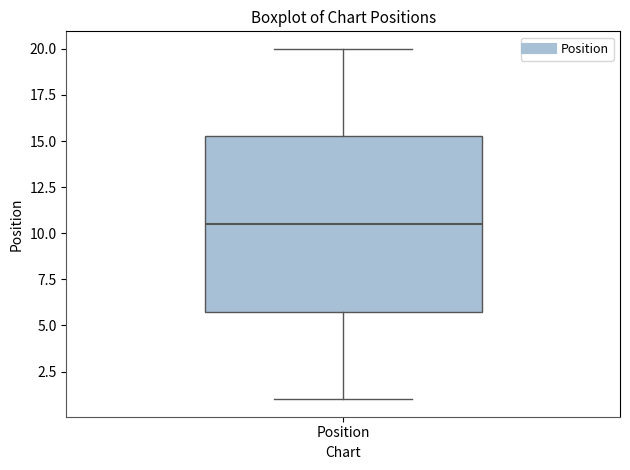

Where is the upper edge of the box for Position on the y-axis? The values are not printed on the chart, so give them approximately, as read against the axis.

15.5